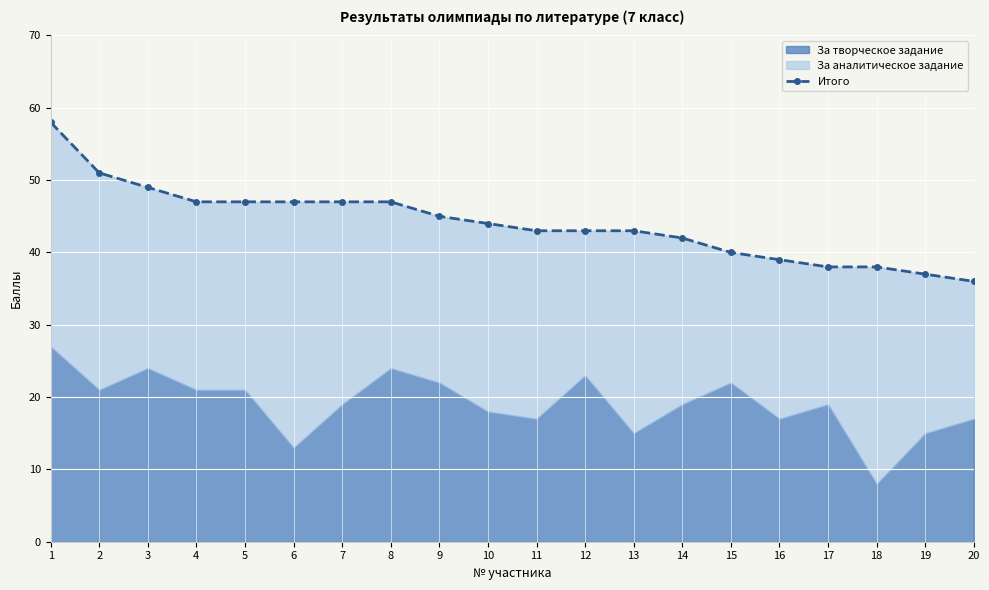

What is the sum of all values?

881